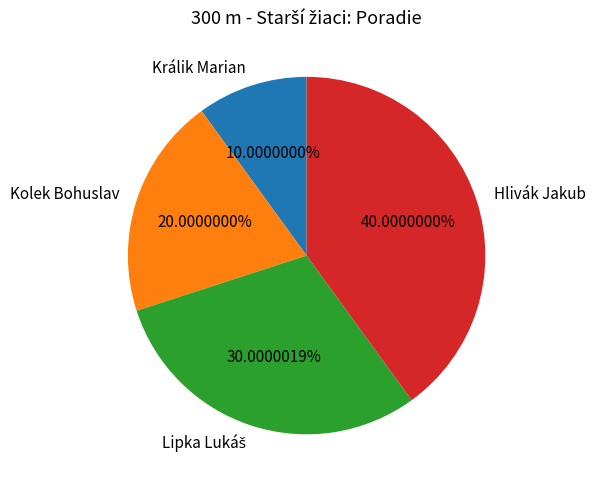

Count the number of slices in the pie.

4